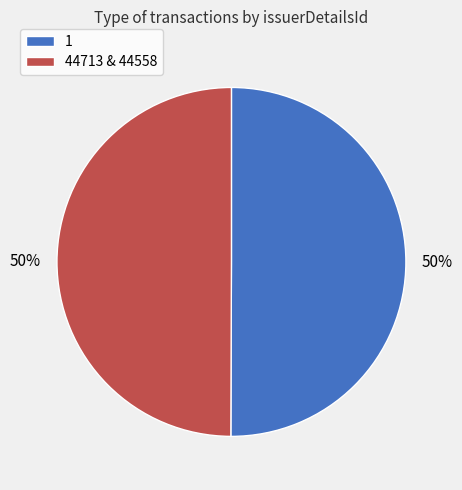

To the nearest percent, what is the combined percentage of 1 and 44713 & 44558?

100%